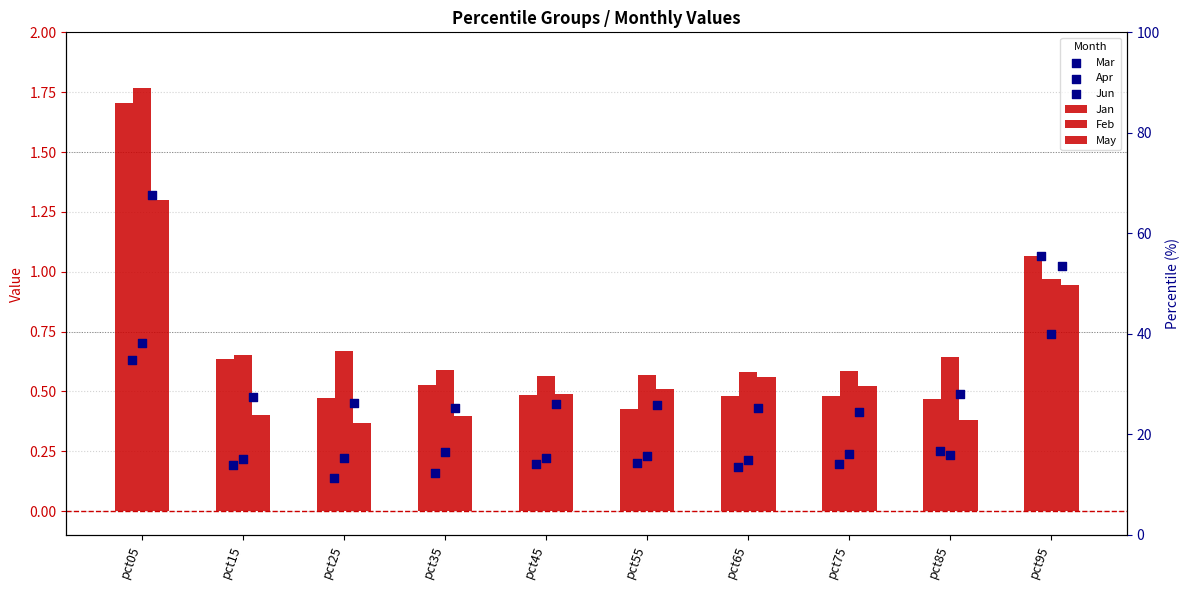

Which series has the largest total across all categories?

Feb